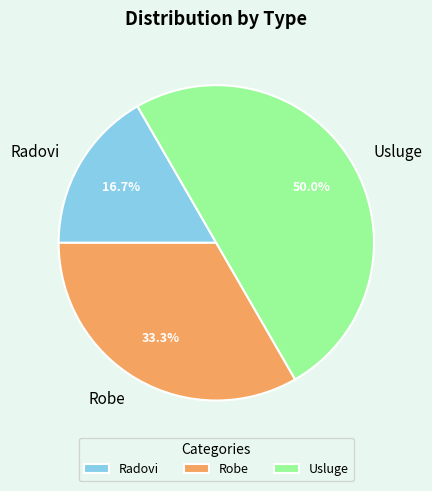

Combined, what portion of the pie is Radovi and Usluge?

66.7%